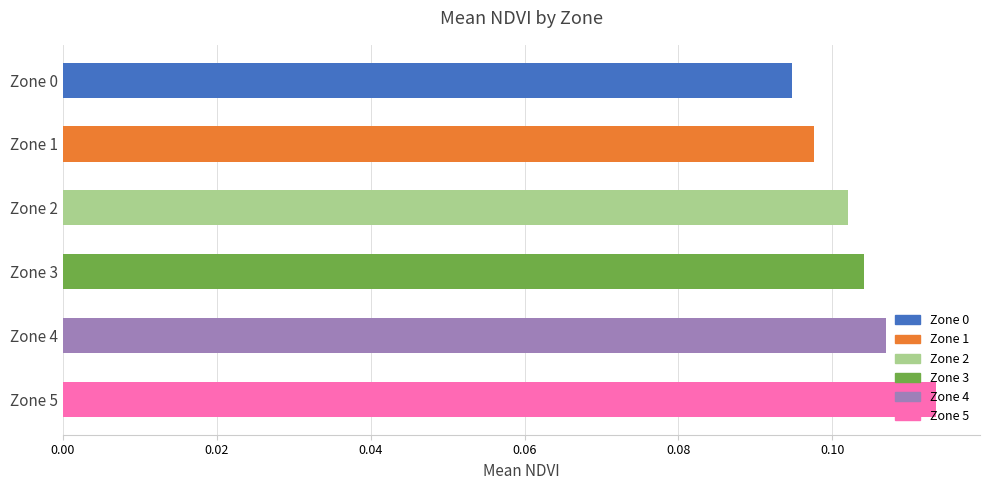

How many distinct data groups are displayed?

1